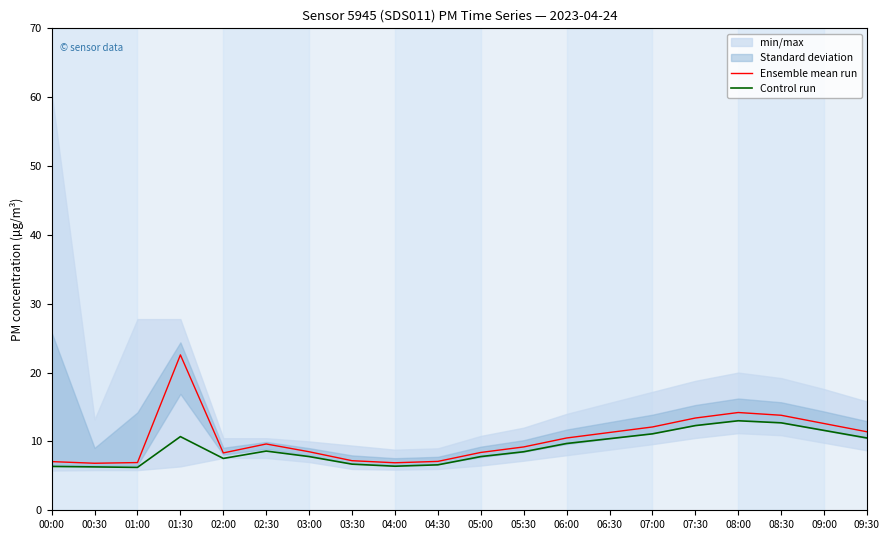

True or false: Control run and Ensemble mean run intersect in this chart.

False